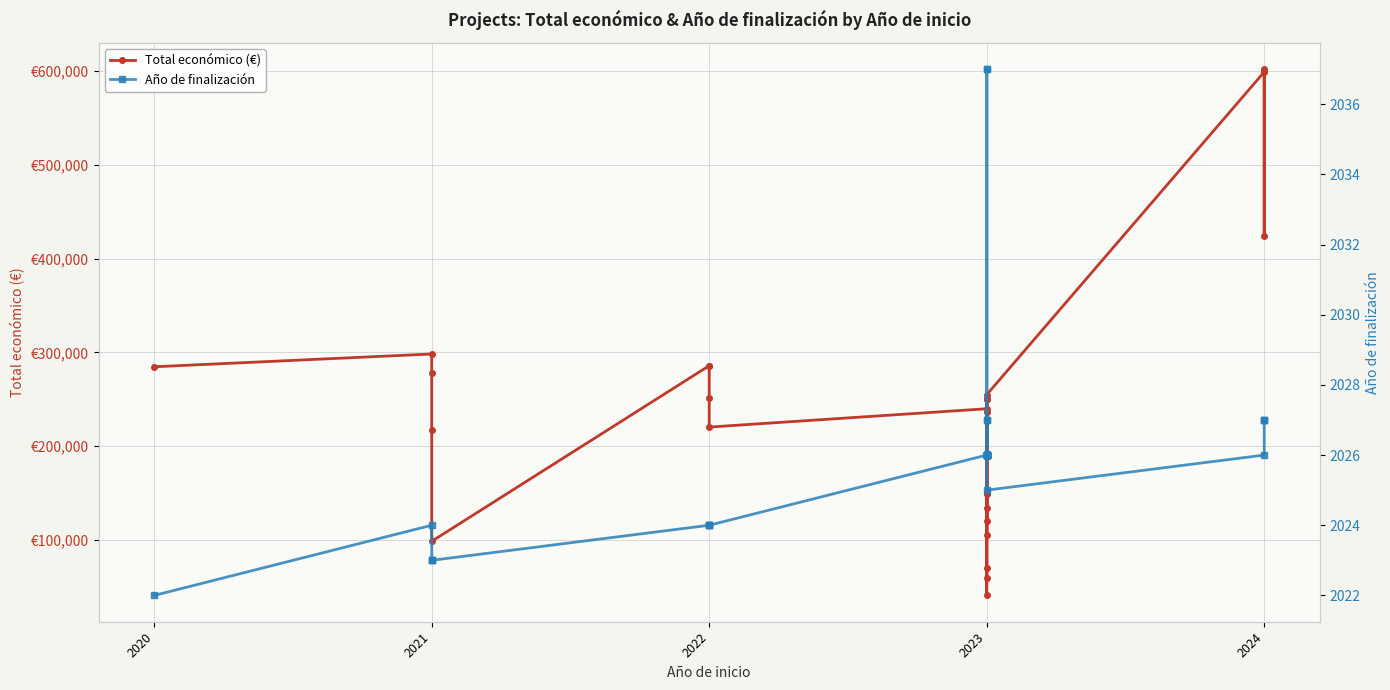

How many data points in Total económico (€) are less than 237042?

16